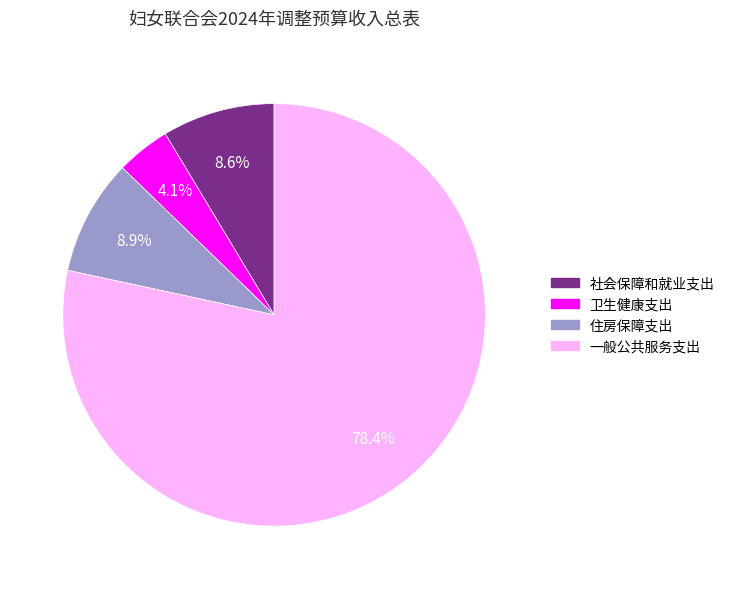

The 社会保障和就业支出 slice represents 21% of the pie. True or false?

False